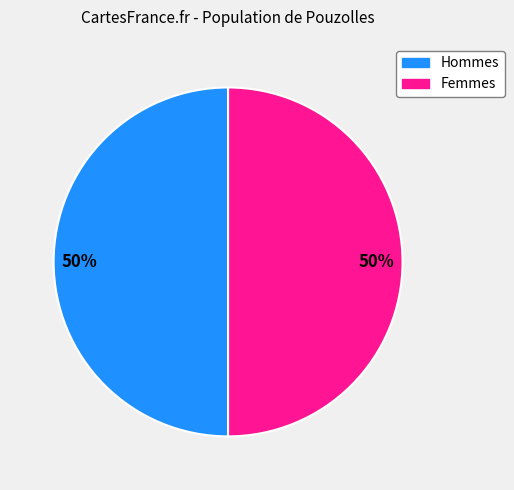

To the nearest percent, what is the average slice percentage?

50%